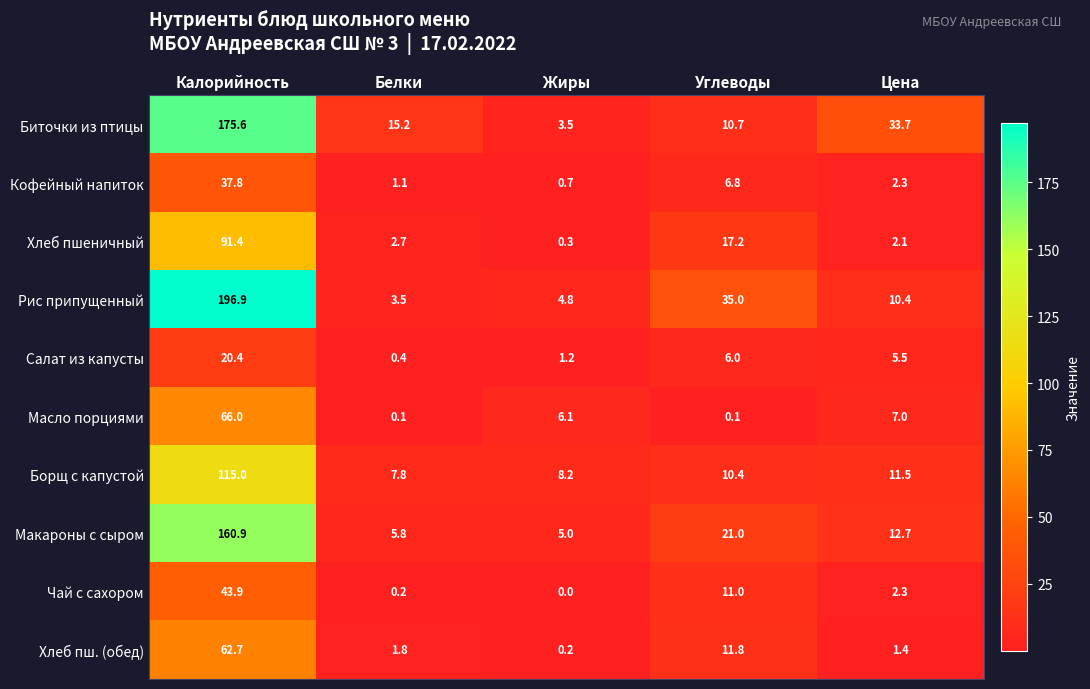

What is the total value across all series at Цена?

88.9